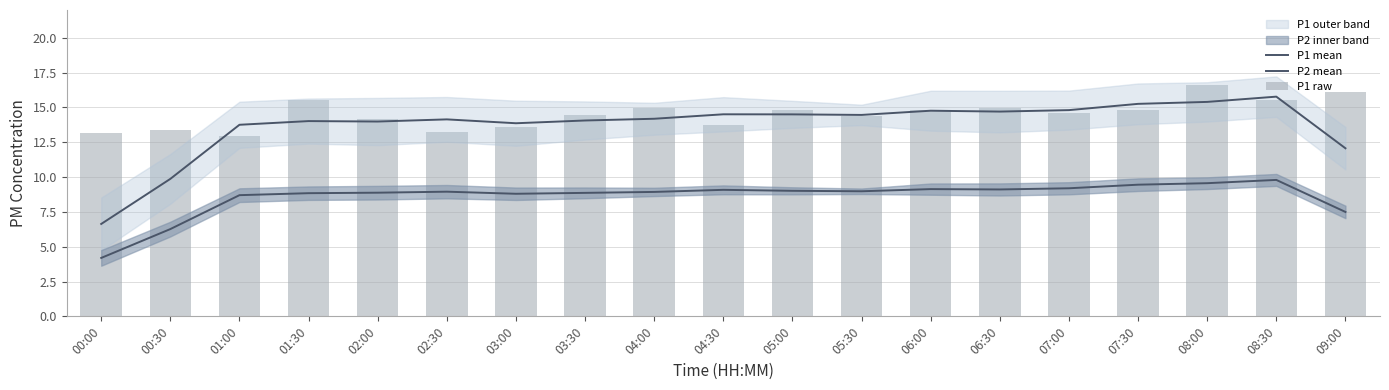

Which series has the widest spread of values?

P1 mean